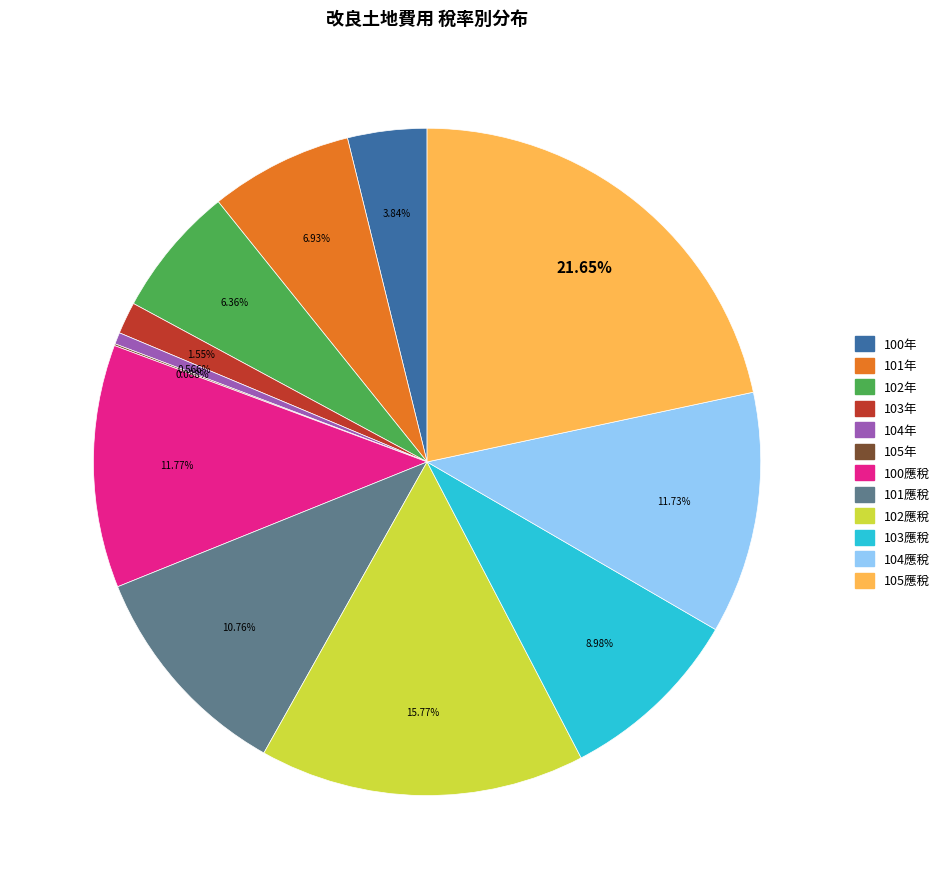

Does any single category account for the majority?

No